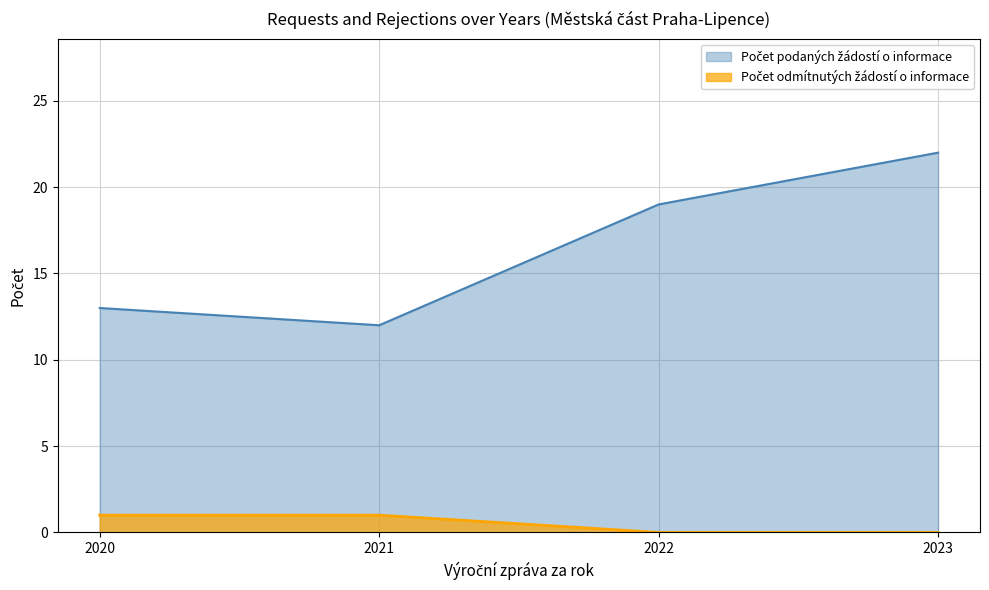

True or false: Počet podaných žádostí o informace and Počet odmítnutých žádostí o informace intersect in this chart.

False